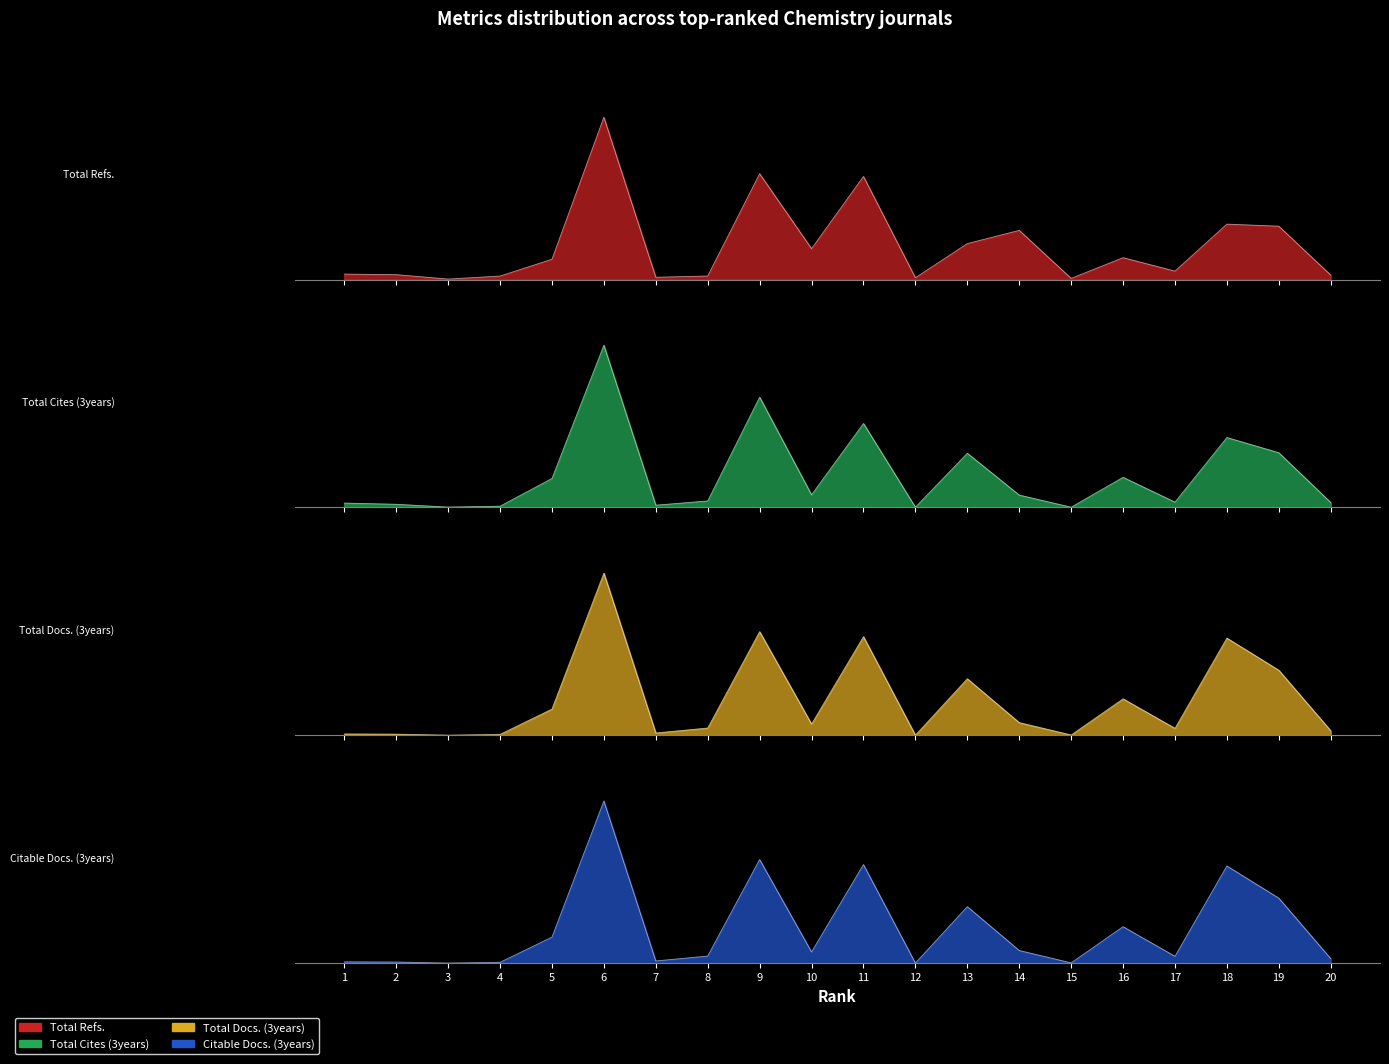

Reading left to right, list all the values displayed in this chart.

Total Refs.: 1=0.0	2=0.0	3=0.0	4=0.0	5=0.1	6=1.0	7=0.0	8=0.0	9=0.7	10=0.2	11=0.6	12=0.0	13=0.2	14=0.3	15=0.0	16=0.1	17=0.1	18=0.3	19=0.3	20=0.0
Total Cites (3years): 1=0.0	2=0.0	3=0.0	4=0.0	5=0.2	6=1.0	7=0.0	8=0.0	9=0.7	10=0.1	11=0.5	12=0.0	13=0.3	14=0.1	15=0.0	16=0.2	17=0.0	18=0.4	19=0.3	20=0.0
Total Docs. (3years): 1=0.0	2=0.0	3=0.0	4=0.0	5=0.2	6=1.0	7=0.0	8=0.0	9=0.6	10=0.1	11=0.6	12=0.0	13=0.3	14=0.1	15=0.0	16=0.2	17=0.0	18=0.6	19=0.4	20=0.0
Citable Docs. (3years): 1=0.0	2=0.0	3=0.0	4=0.0	5=0.2	6=1.0	7=0.0	8=0.0	9=0.6	10=0.1	11=0.6	12=0.0	13=0.3	14=0.1	15=0.0	16=0.2	17=0.0	18=0.6	19=0.4	20=0.0